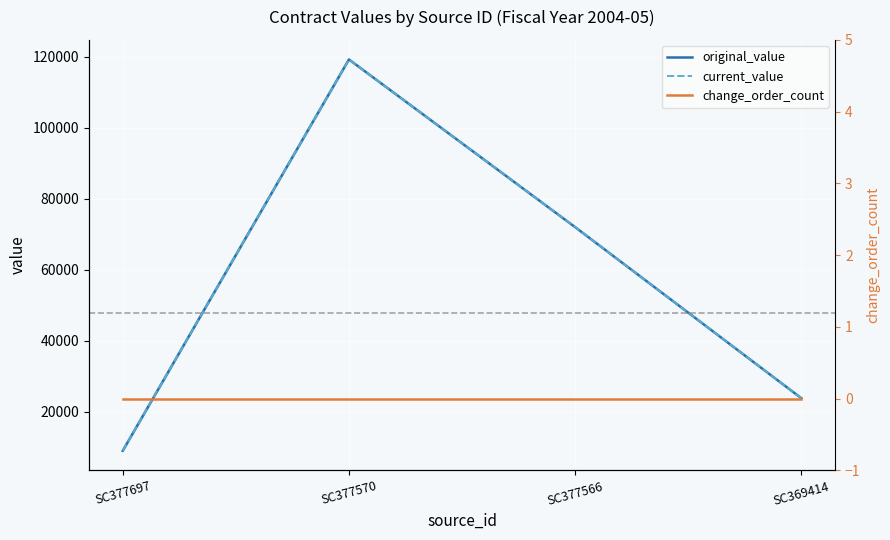

The value of original_value at SC377697 is 9033. True or false?

True